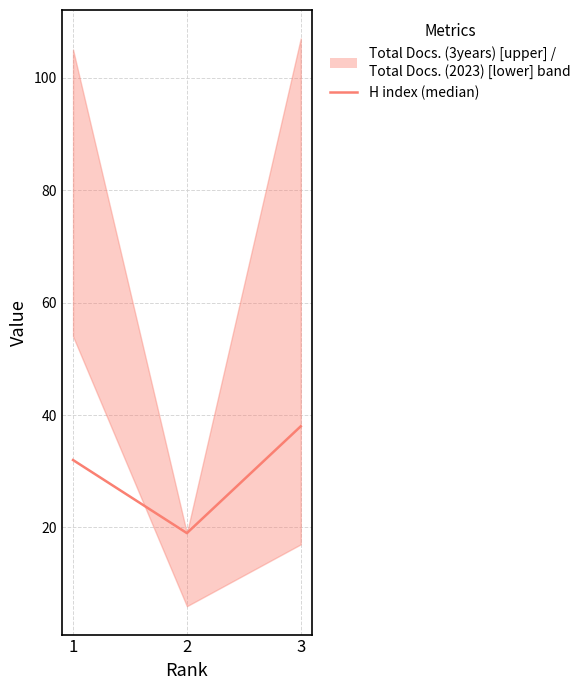

Between 1 and 3, which is larger?

3